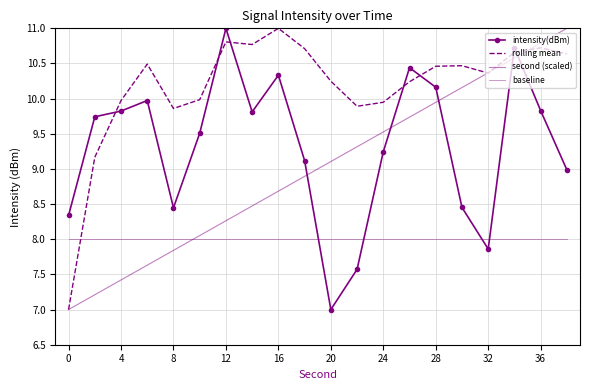

How many distinct data groups are displayed?

4